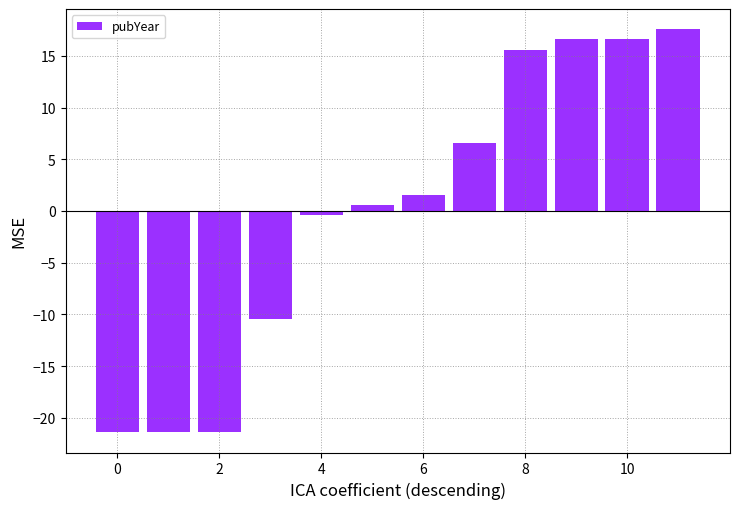

What is the maximum value shown in the chart?

17.6